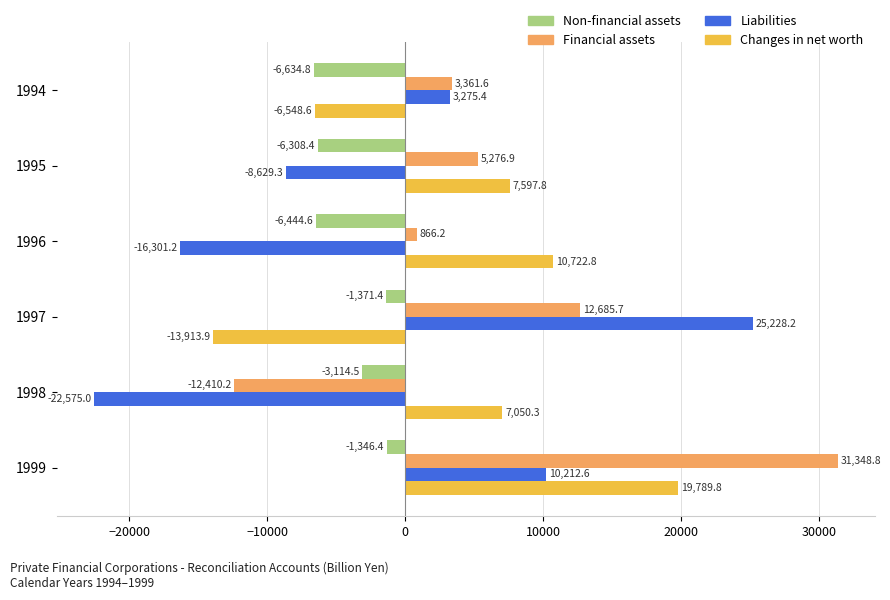

What is the difference between the Non-financial assets values at 1997 and 1994?

5263.4